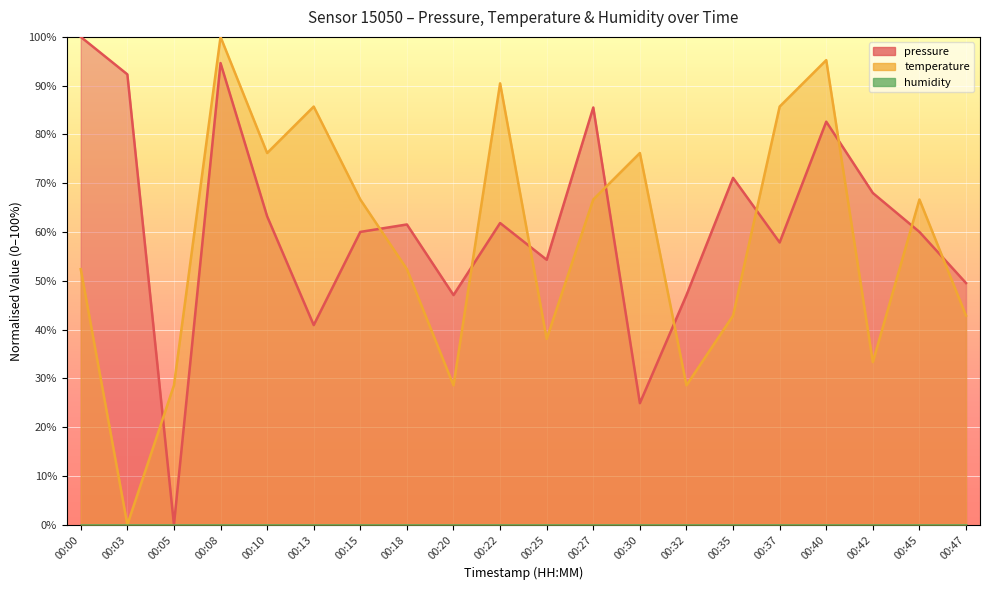

Where is pressure nearest to the value 50?

00:47